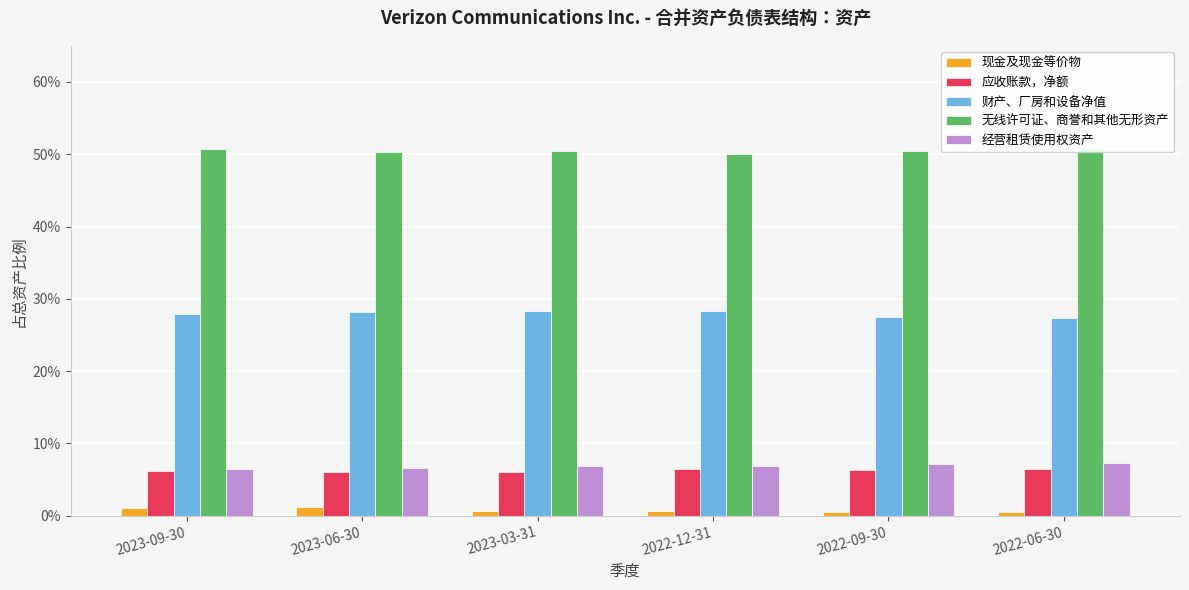

What is the label of the 6th bar from the right?

2023-09-30